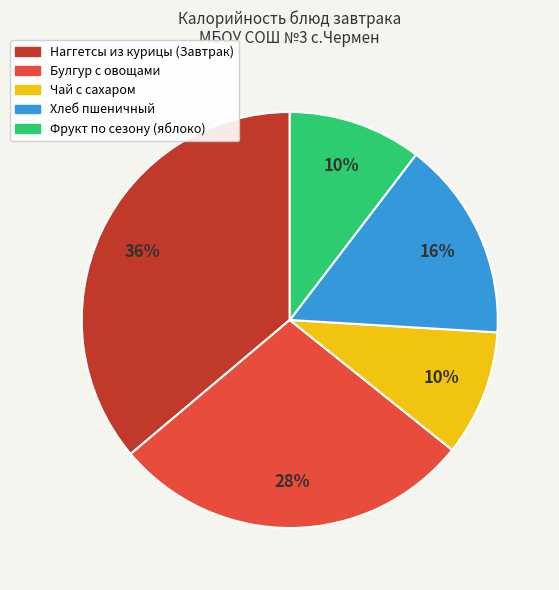

To the nearest percent, what is the average slice percentage?

20%